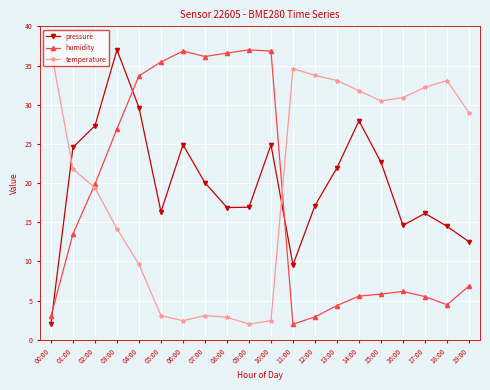

At how many categories does at least one series exceed 12?

20